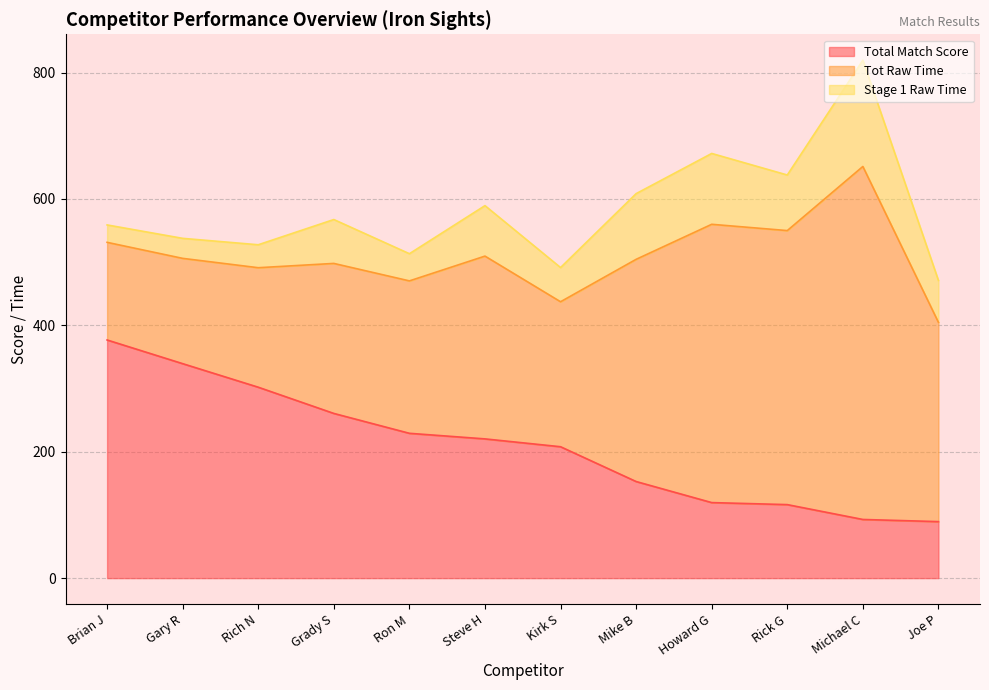

True or false: Stage 1 Raw Time has more than 0 points higher than both neighbors.

True